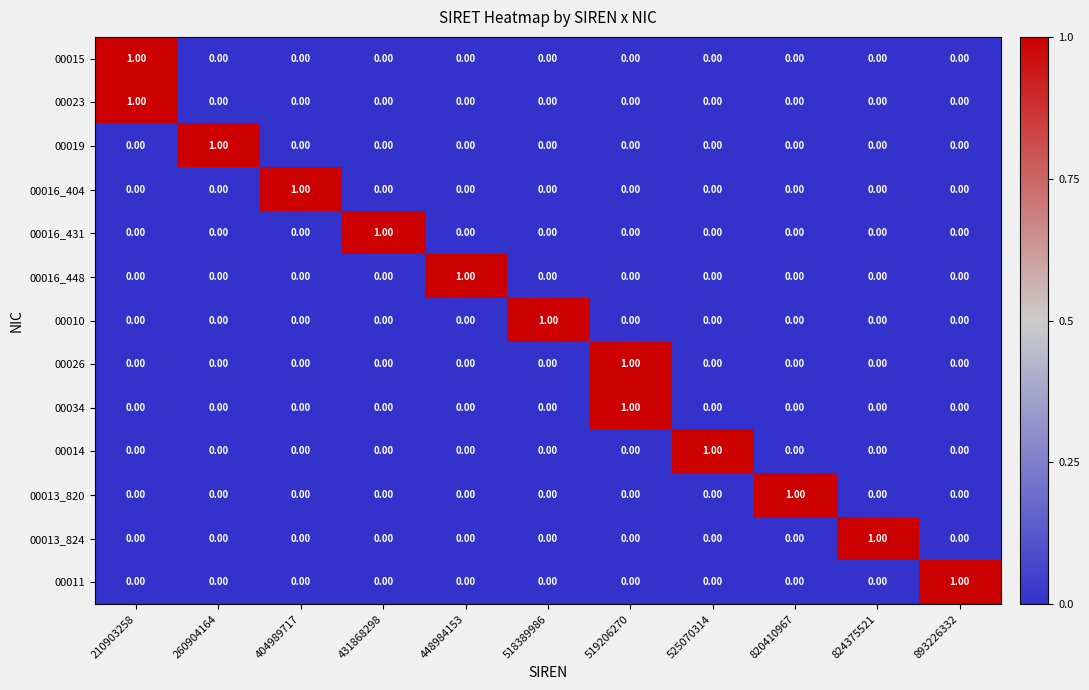

At how many categories does at least one series exceed 0?

11